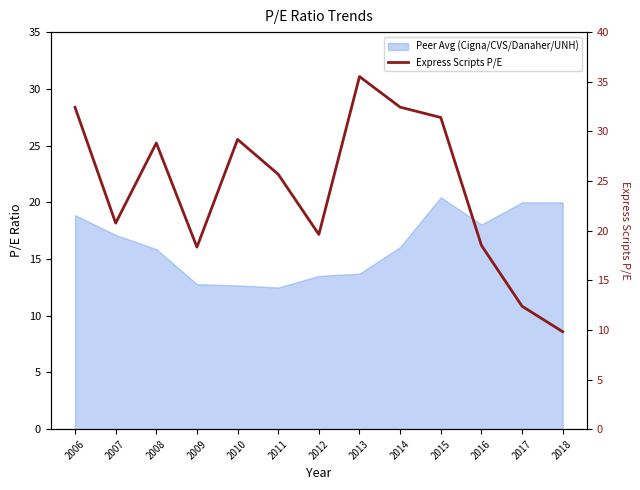

List the labels in order of value, smallest first.

2018, 2017, 2009, 2016, 2012, 2007, 2011, 2008, 2010, 2015, 2006, 2014, 2013